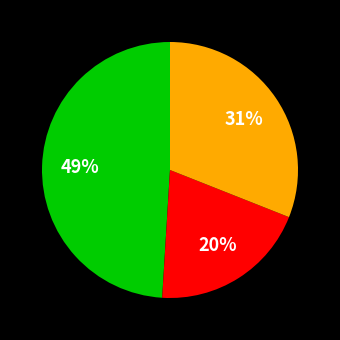

How many slices are in this pie chart?

3